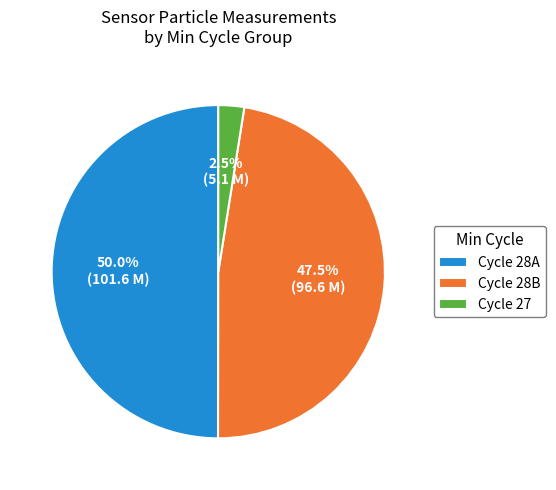

Does Cycle 27 account for over 50% of the chart?

No